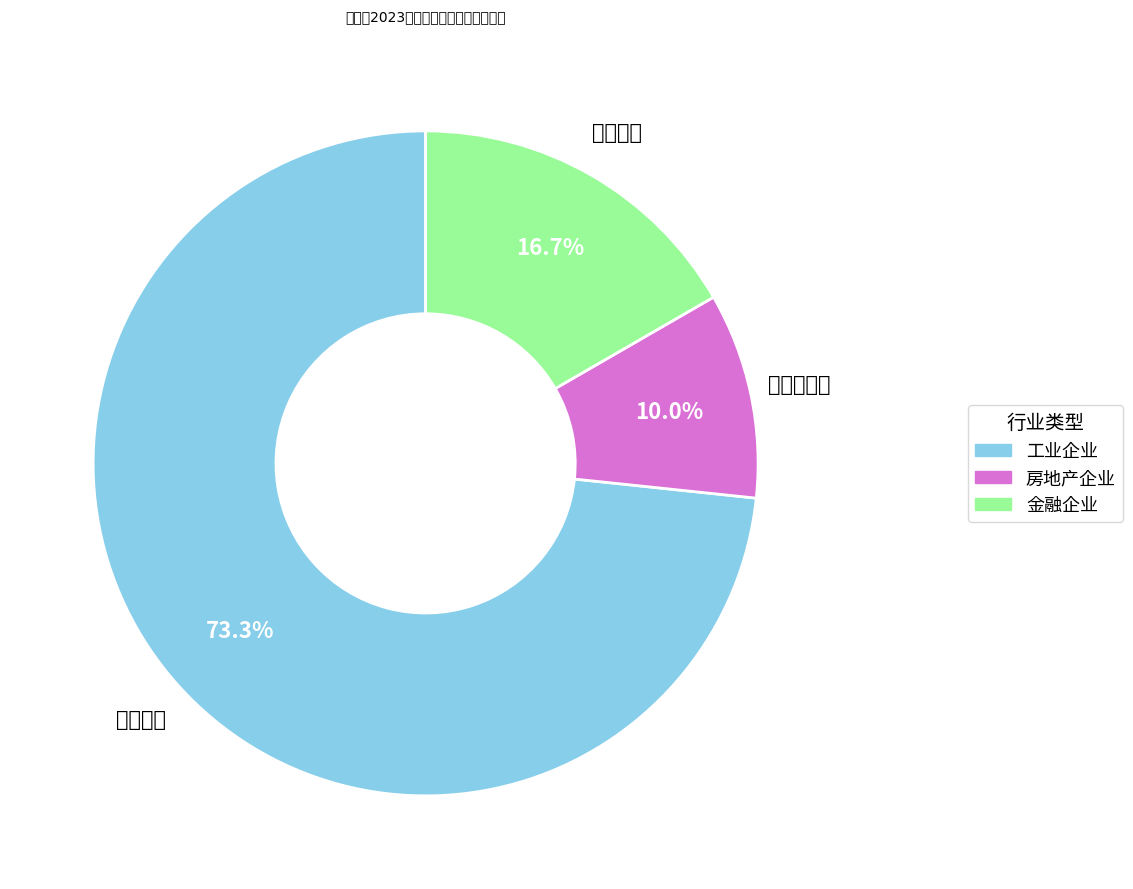

To the nearest percent, what portion does 金融企业 represent?

17%